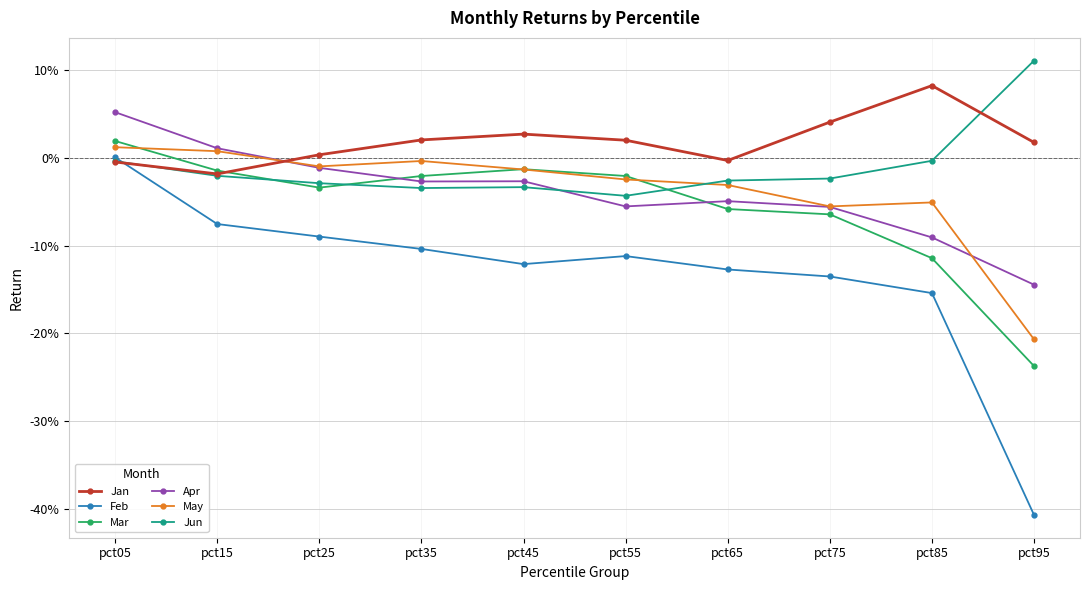

Which series ends up on top after the final intersection of May and Mar?

May